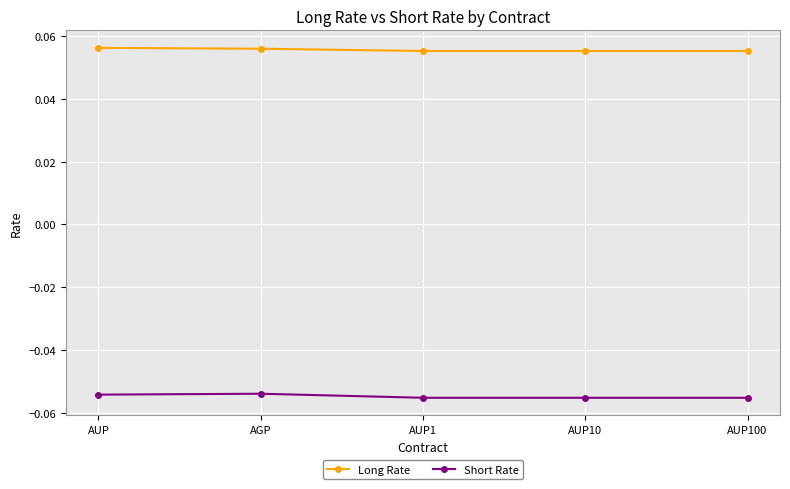

True or false: Long Rate has more than 2 points higher than both neighbors.

False